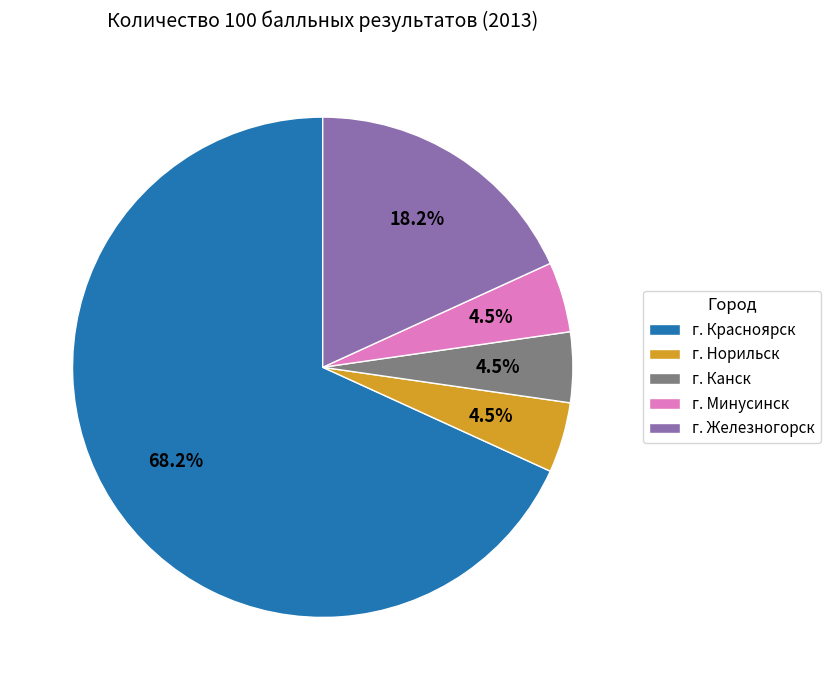

Which category accounts for the majority?

г. Красноярск